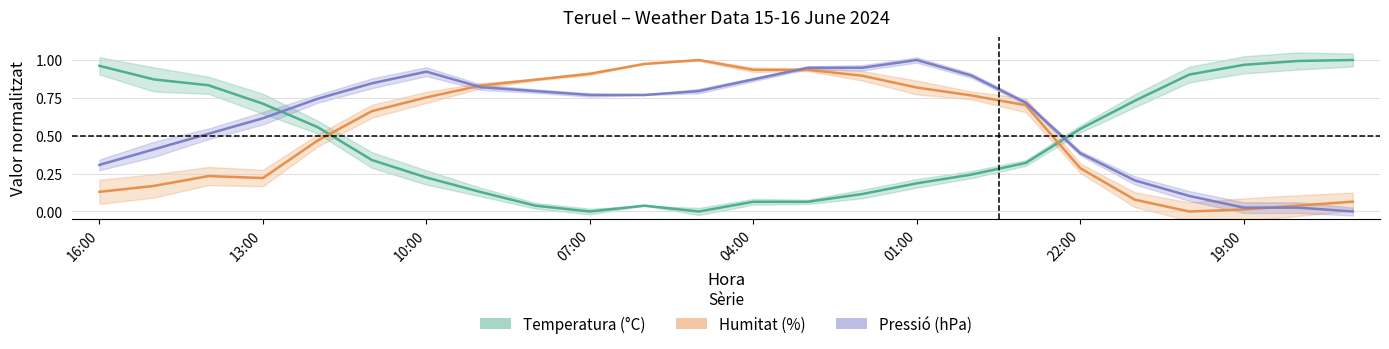

Which series ends up on top after the final intersection of Humitat (%) and Temperatura (°C)?

Temperatura (°C)